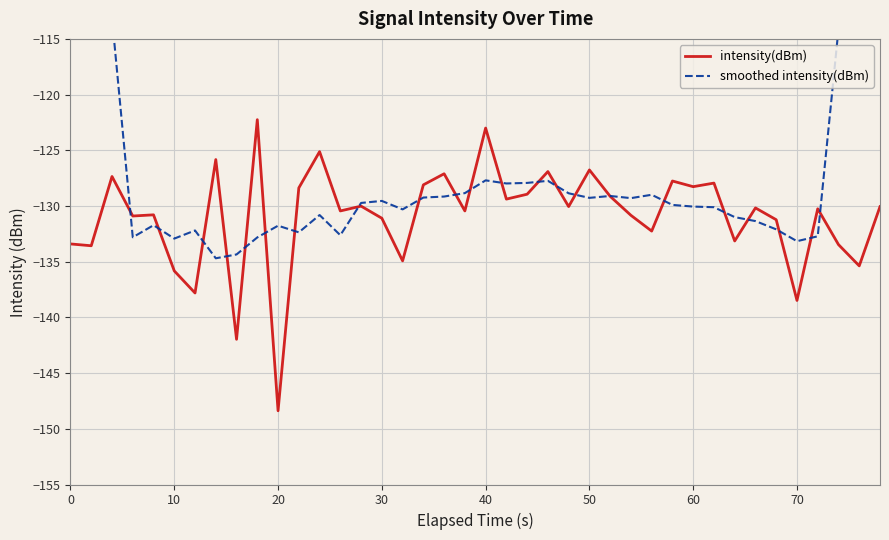

Which category has the lowest value in the intensity(dBm) series?

20